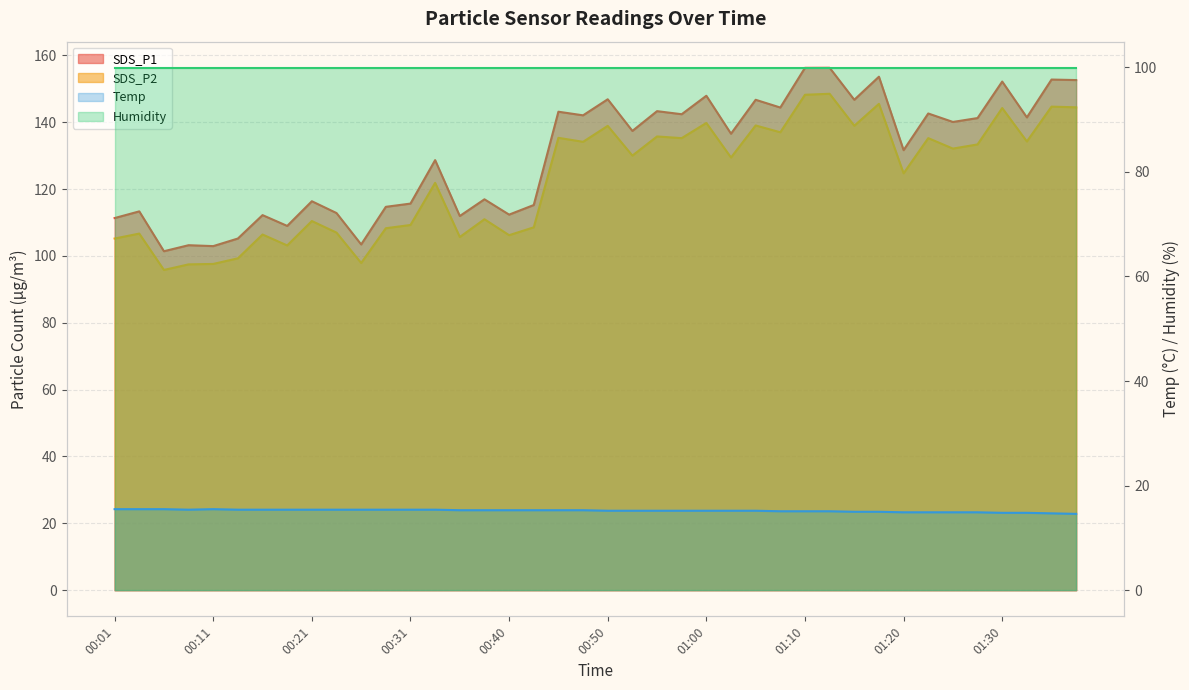

What is the value of the SDS_P1 point at the 6th from the left?

105.2